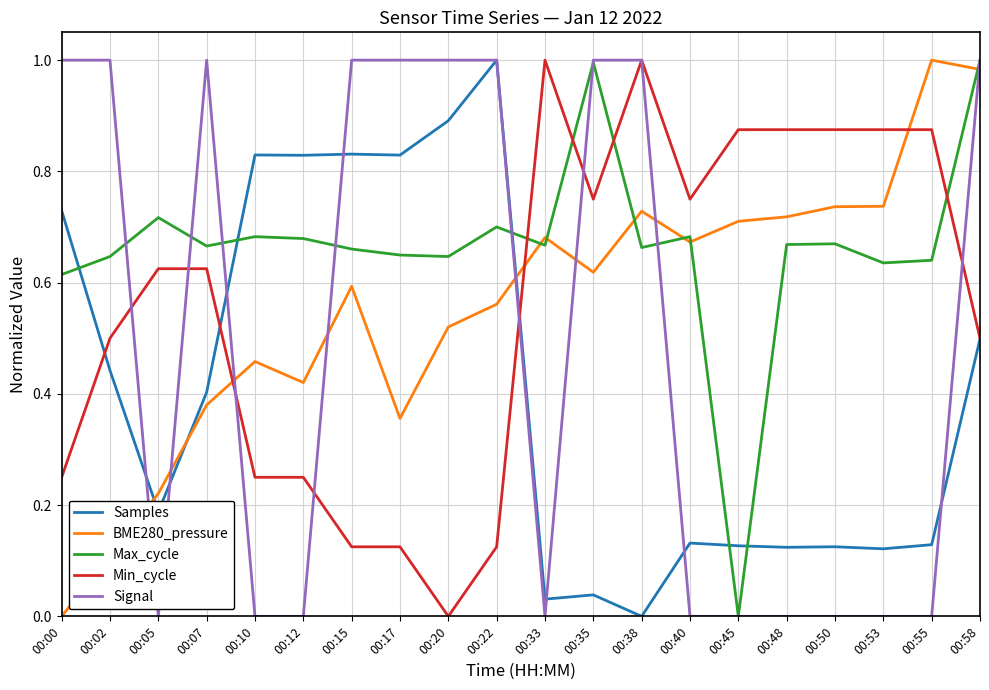

At 00:02, list the series in order from largest to smallest.

Signal, Max_cycle, Min_cycle, Samples, BME280_pressure